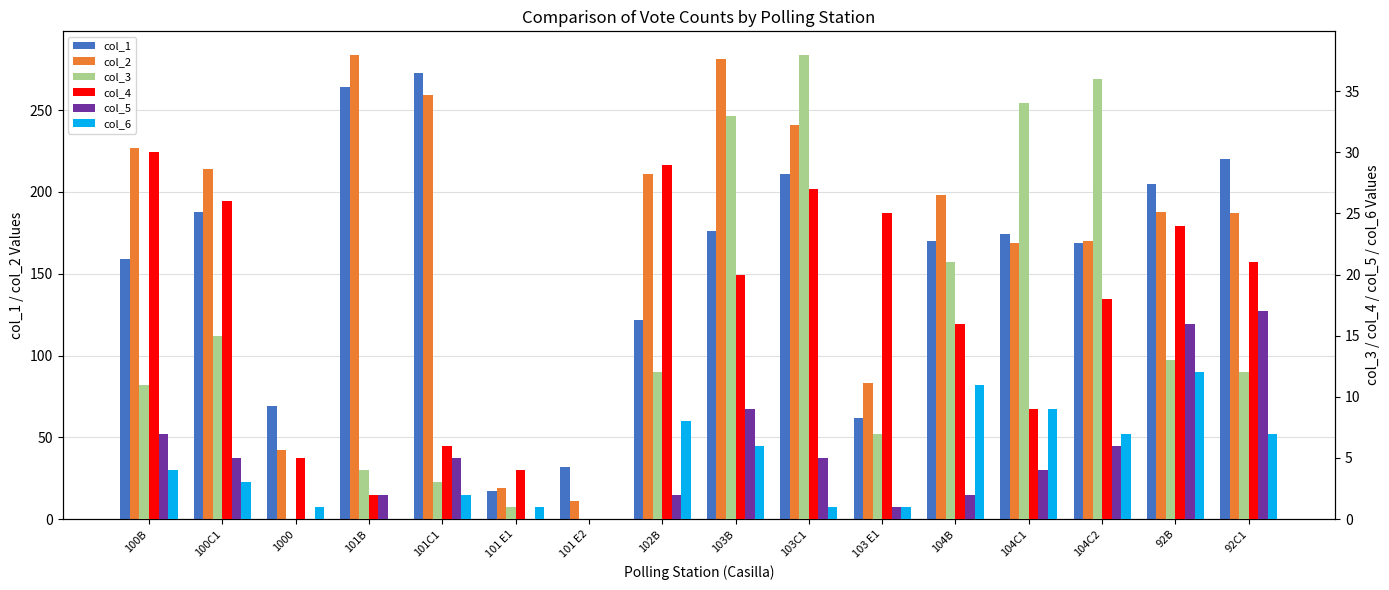

List the labels in order of col_1 value, smallest first.

101 E1, 101 E2, 103 E1, 1000, 102B, 100B, 104C2, 104B, 104C1, 103B, 100C1, 92B, 103C1, 92C1, 101B, 101C1